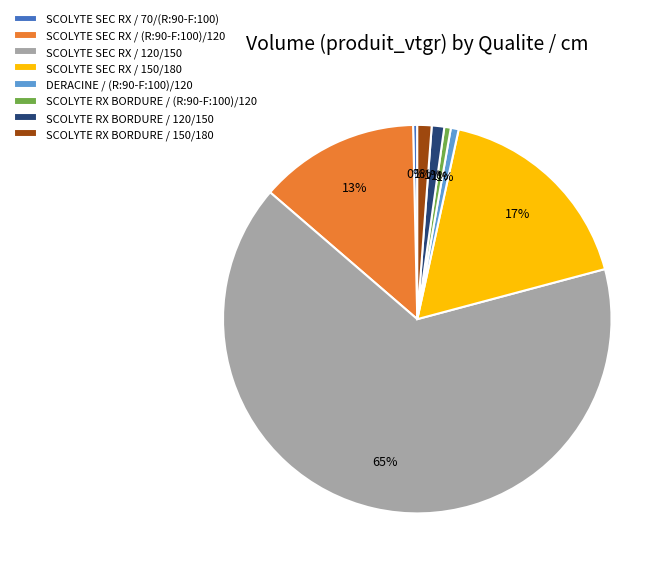

True or false: SCOLYTE RX BORDURE / (R:90-F:100)/120 accounts for 1% of the total.

True